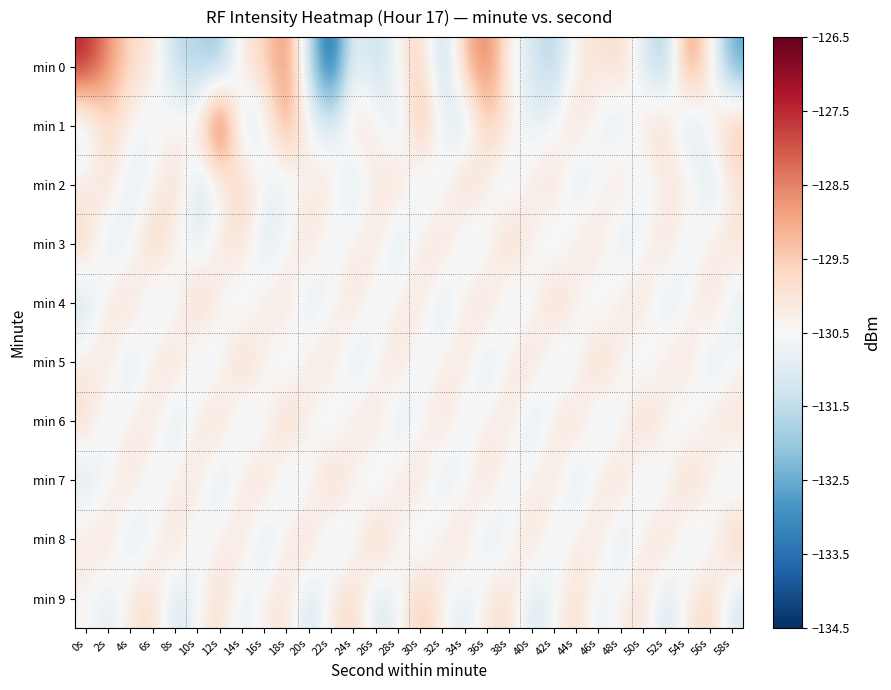

Rank the series by their maximum value, from lowest to highest.

min 2, min 3, min 4, min 5, min 6, min 7, min 8, min 9, min 0, min 1